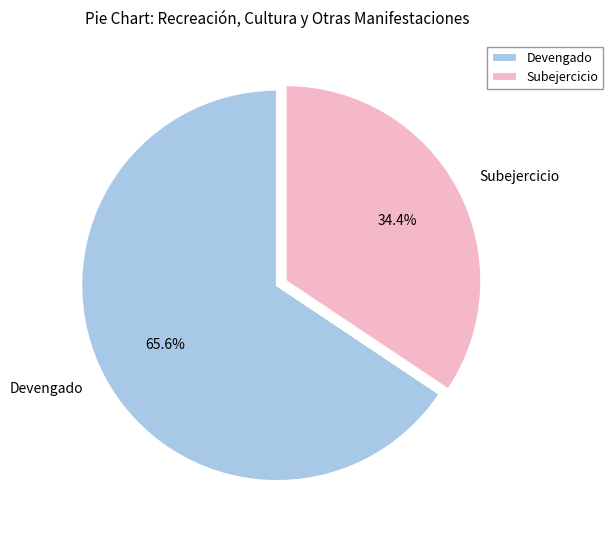

Between Devengado and Subejercicio, which is larger?

Devengado